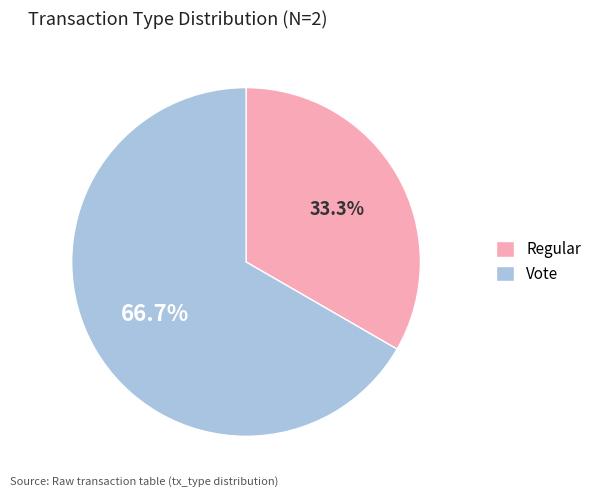

What is the largest slice in the pie chart?

Vote